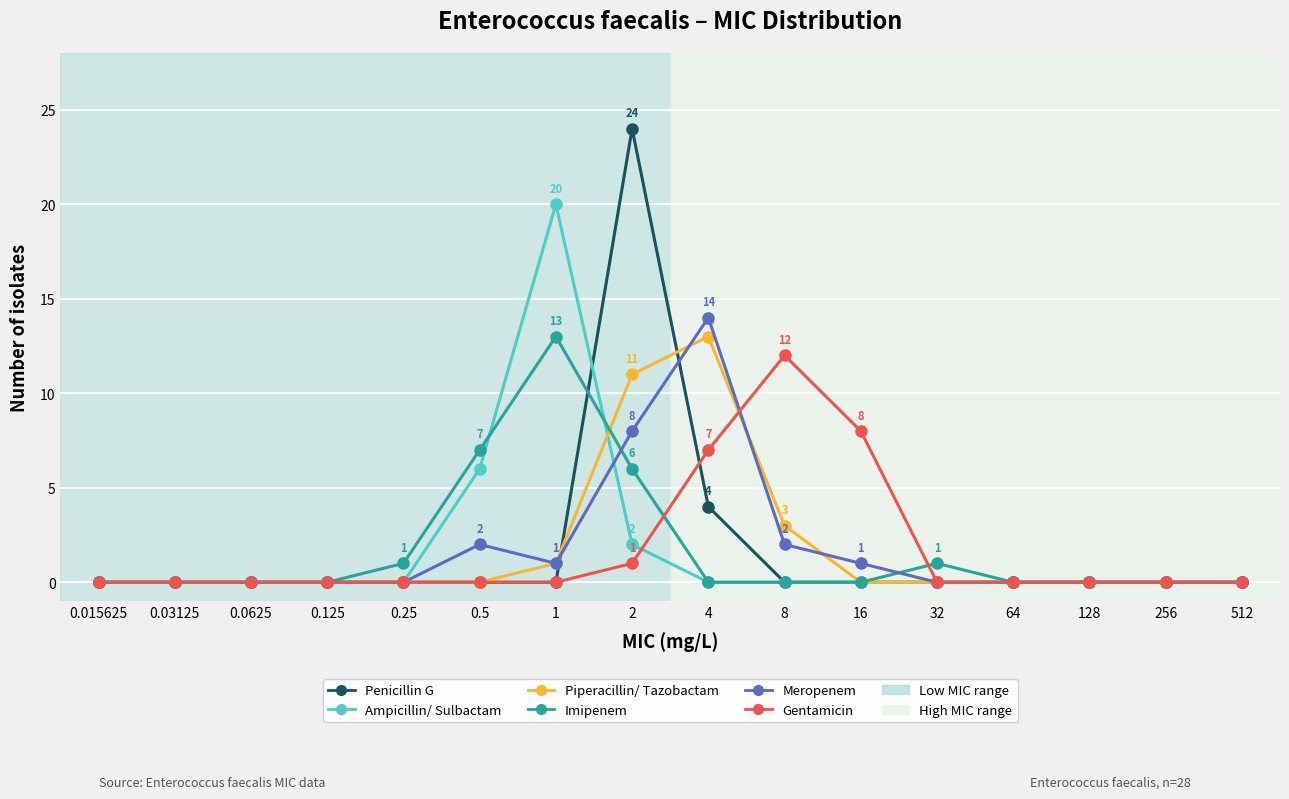

What is the label of the 16th point from the left?

512